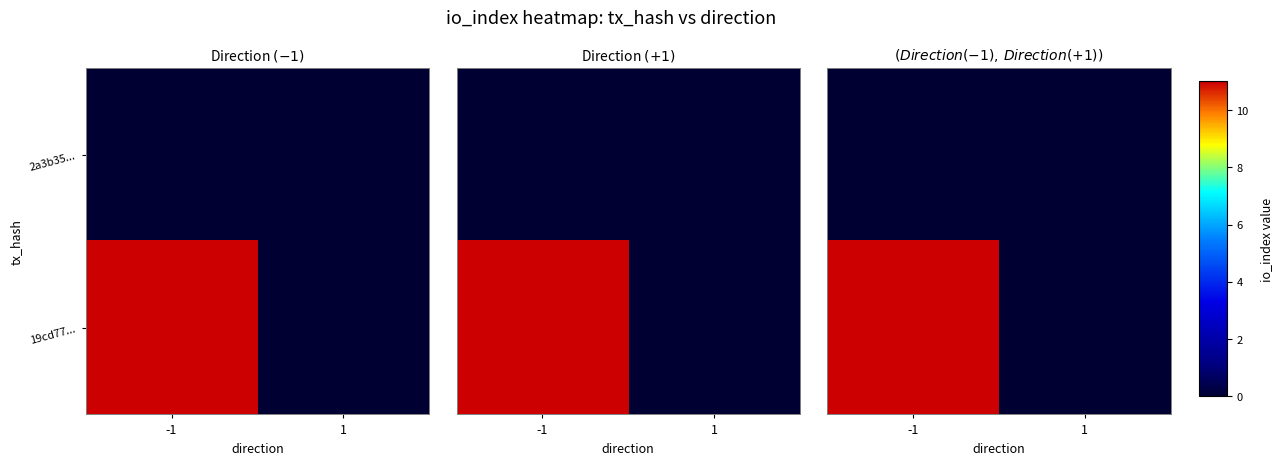

What is the highest value of the 19cd77... series?

11